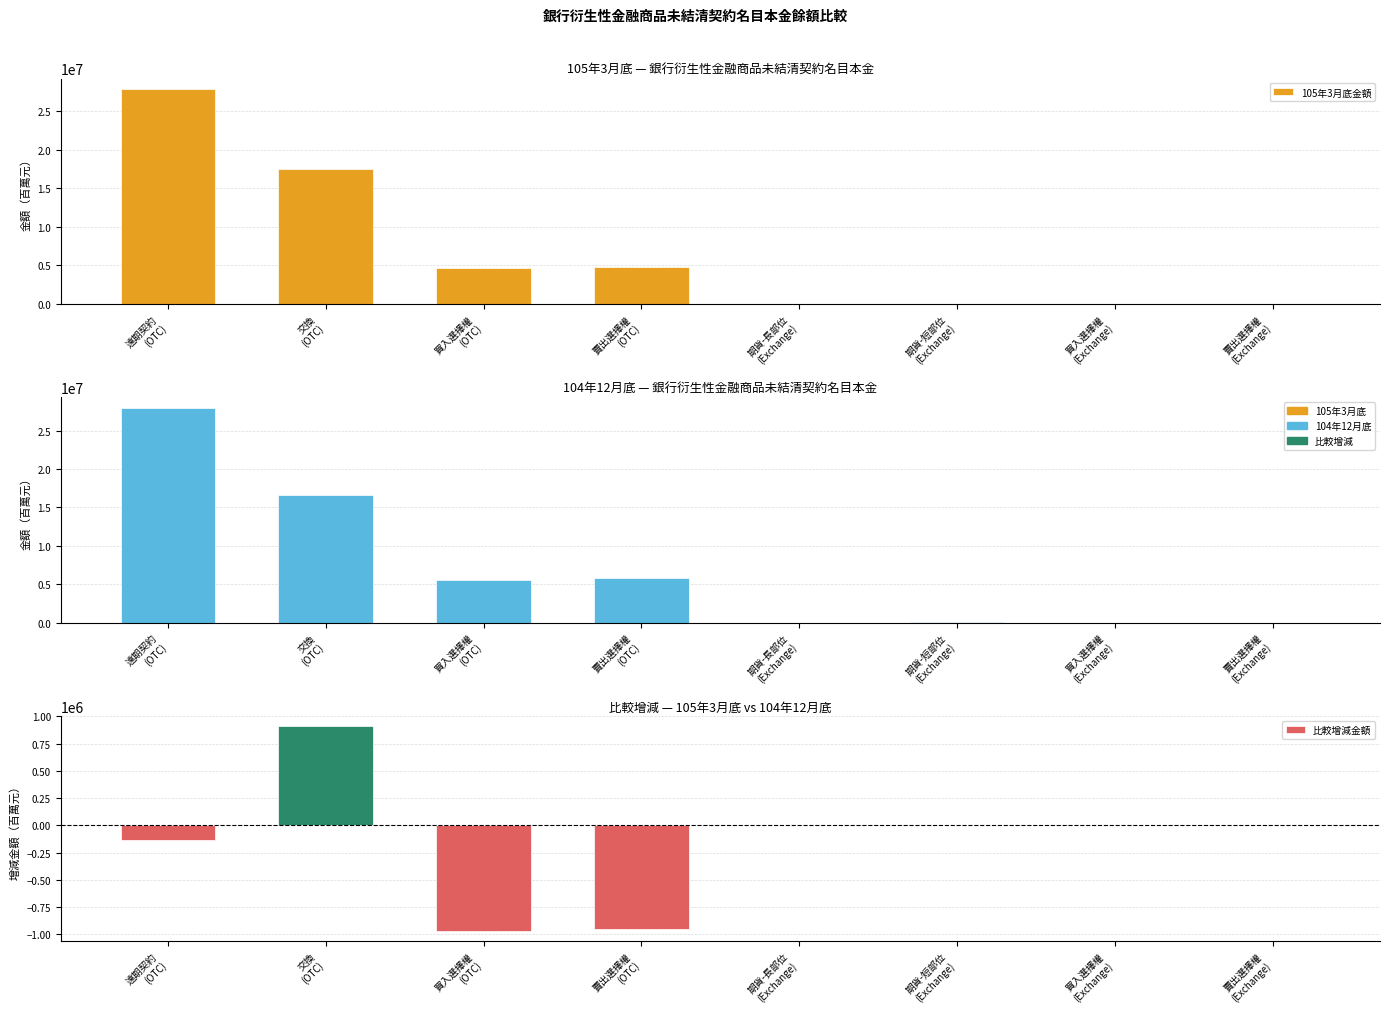

How many series are shown in this chart?

3